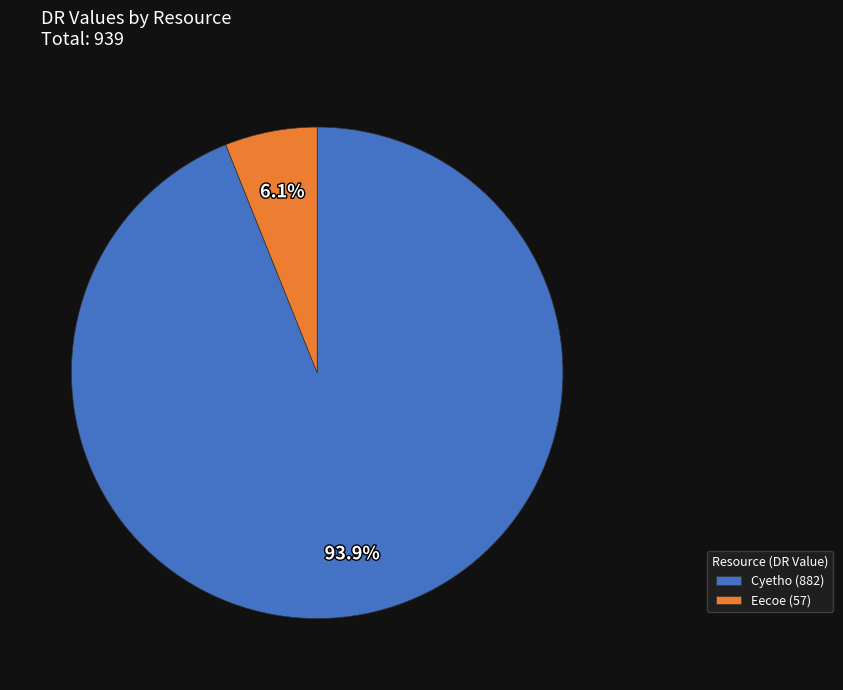

What is the smallest slice in the pie chart?

Eecoe